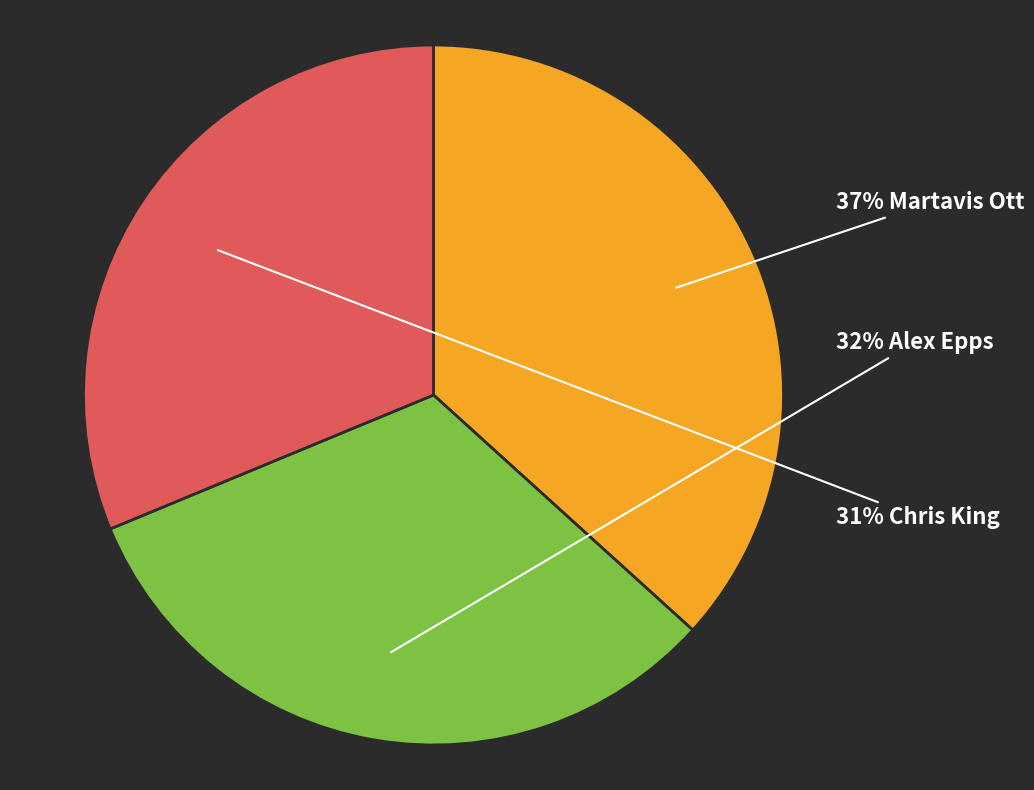

To the nearest percent, what is the average slice percentage?

33%